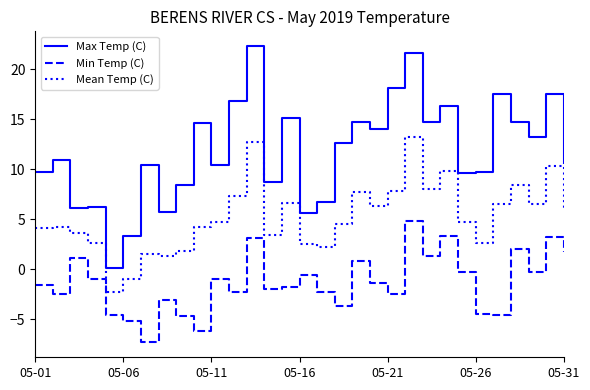

List the series in order of their overall mean, lowest first.

Min Temp (C), Mean Temp (C), Max Temp (C)